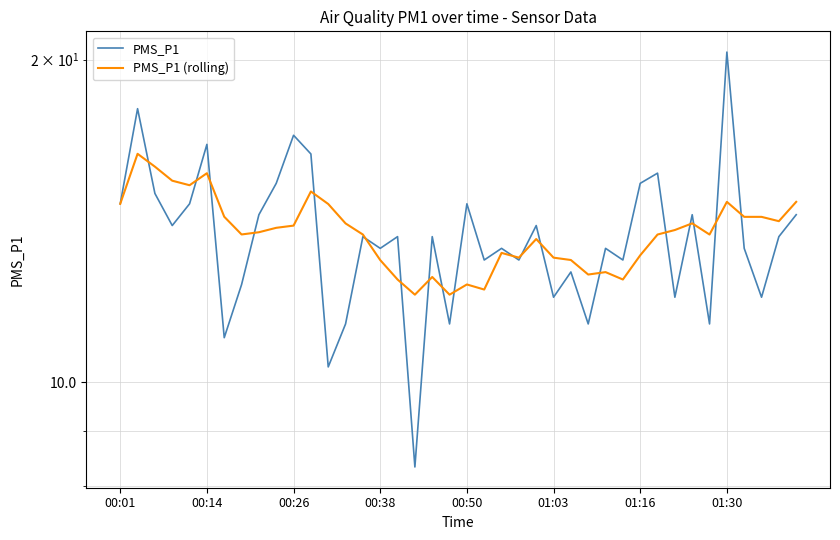

At which category does the chart reach its peak across all series?

01:30